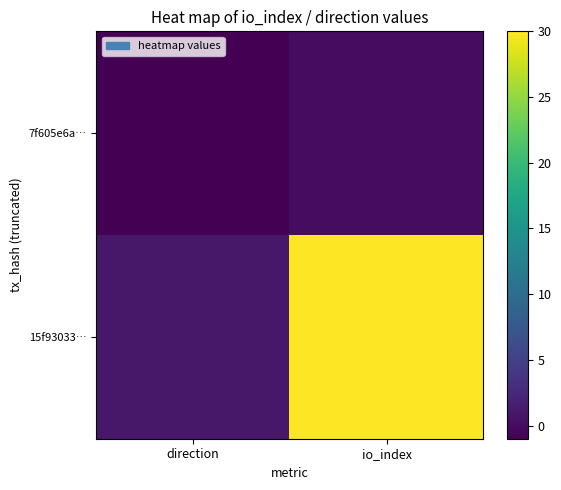

Count the number of data series in this chart.

2